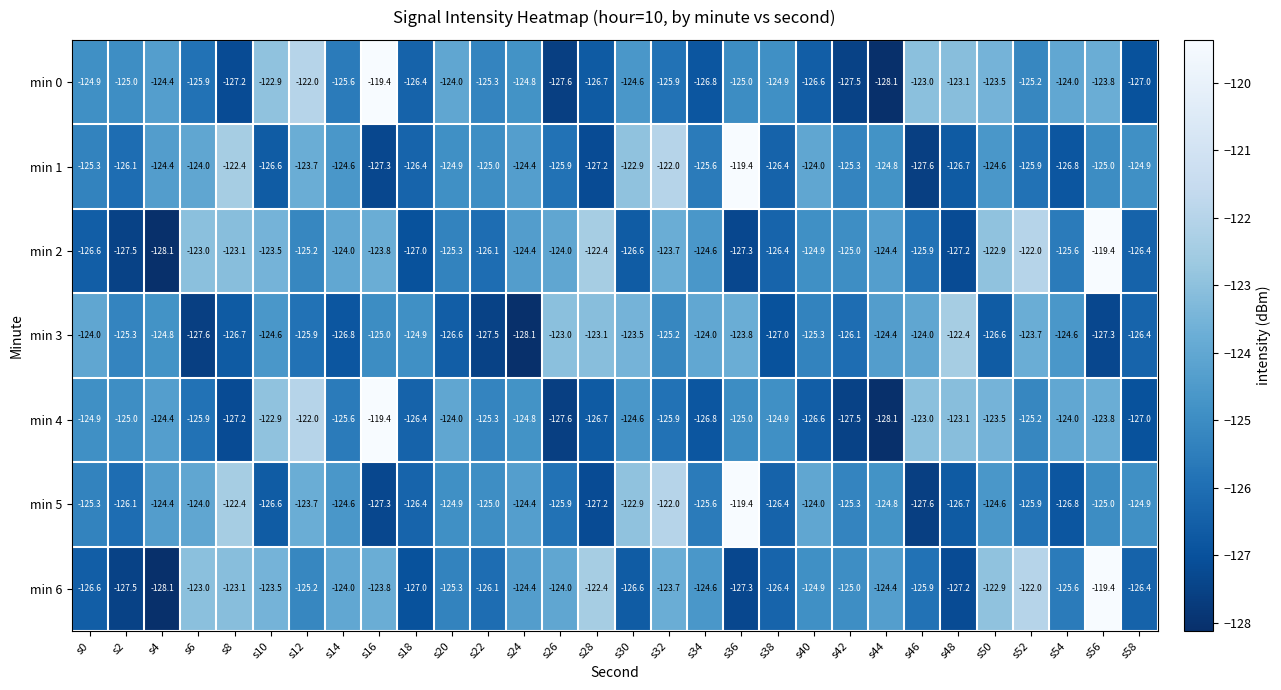

What is the spread (max minus min) of values at s30?

3.7